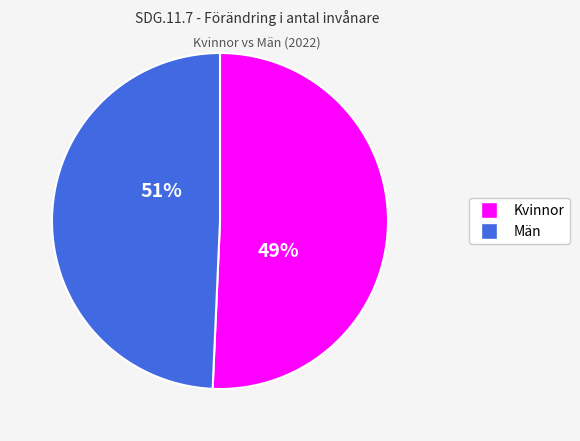

Is there any slice that represents more than half of the pie?

Yes